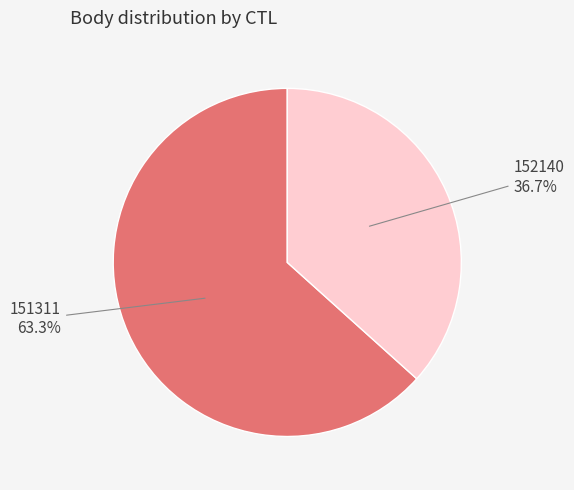

Does any single category account for the majority?

Yes